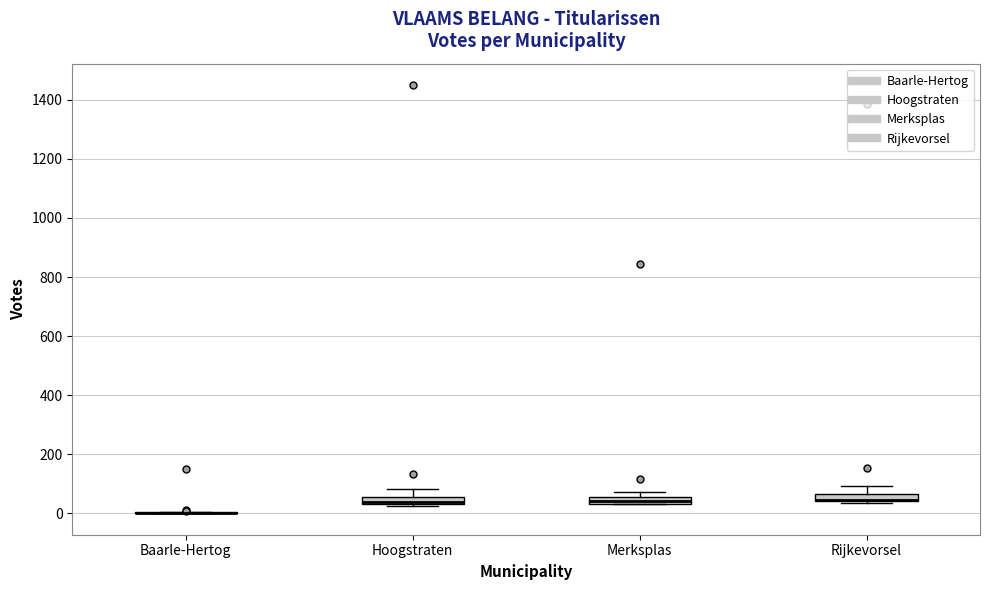

Where is the lower edge of the box for Hoogstraten on the y-axis? The values are not printed on the chart, so give them approximately, as read against the axis.

40